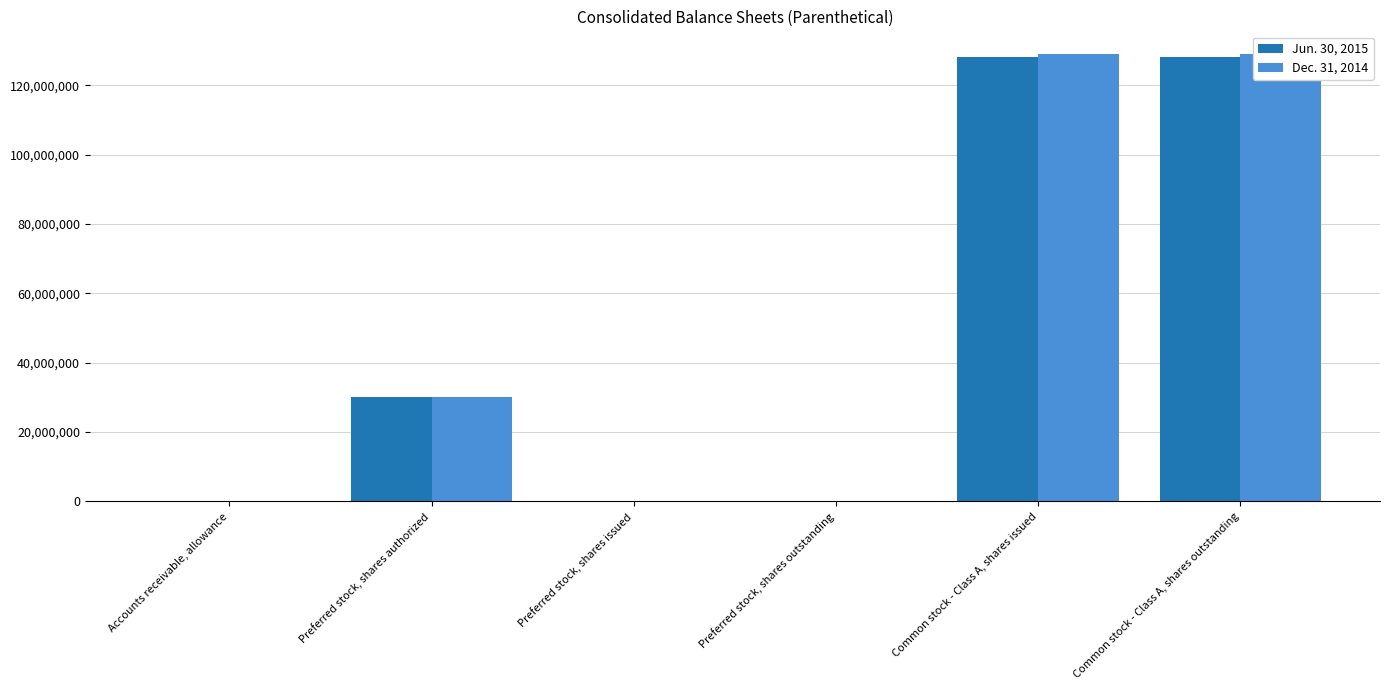

What is the maximum value for Dec. 31, 2014?

129134000